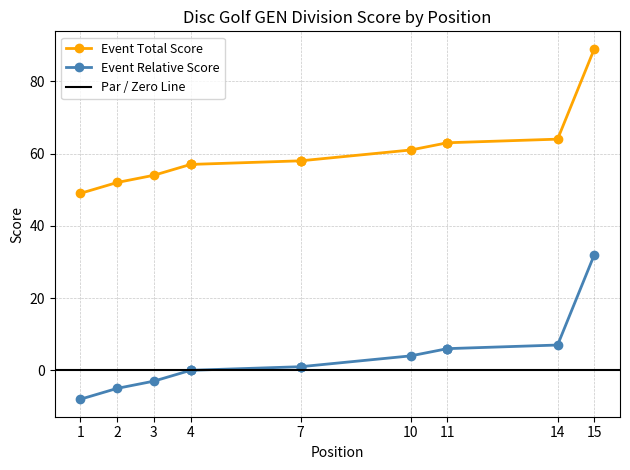

True or false: event_relative_score and event_total_score cross at least once.

False